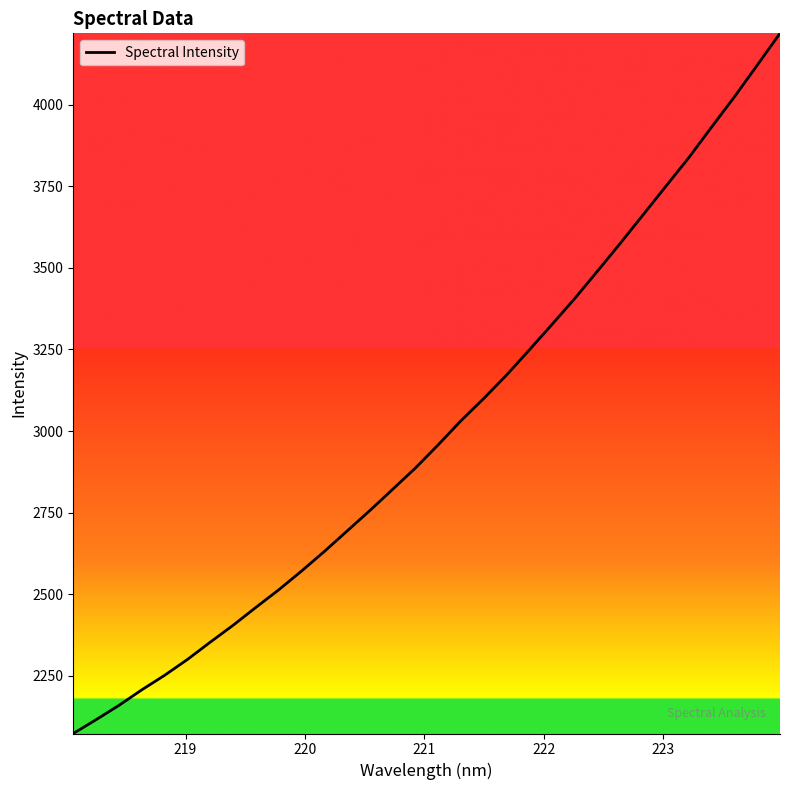

What is the difference between the maximum and minimum values?

2144.8